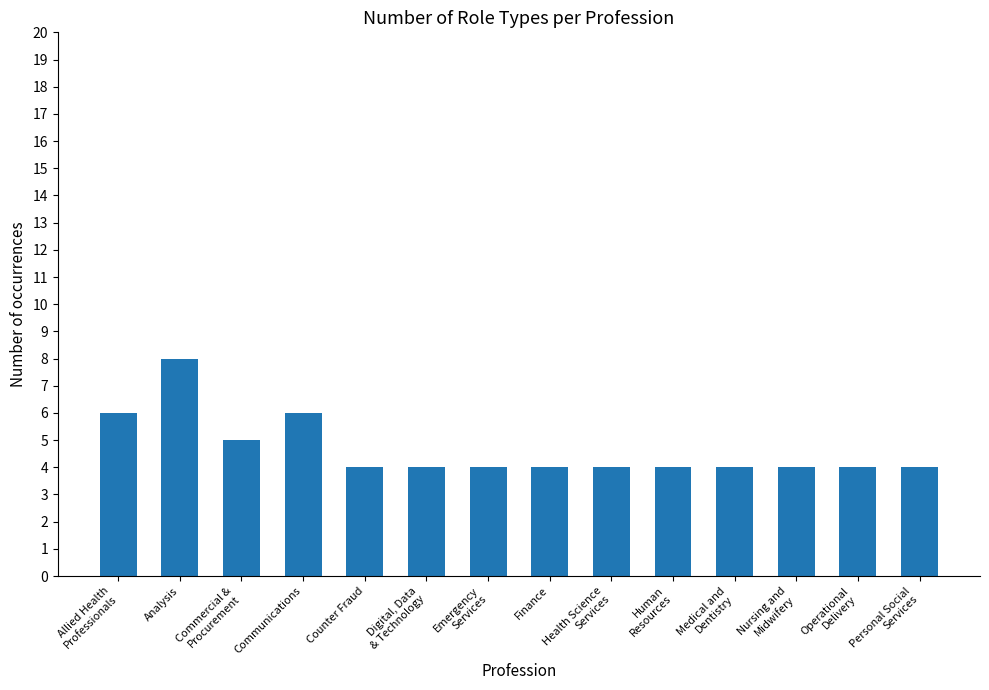

True or false: the data shows 8 at Analysis.

True